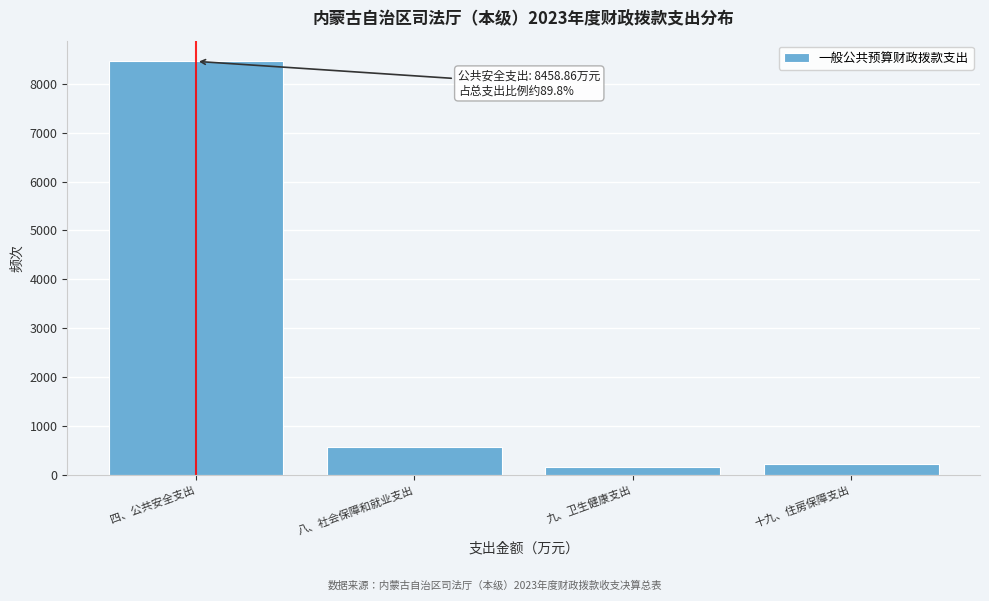

Reading left to right, list all the values displayed in this chart.

四、公共安全支出=8458.9	八、社会保障和就业支出=578.2	九、卫生健康支出=158.8	十九、住房保障支出=226.8